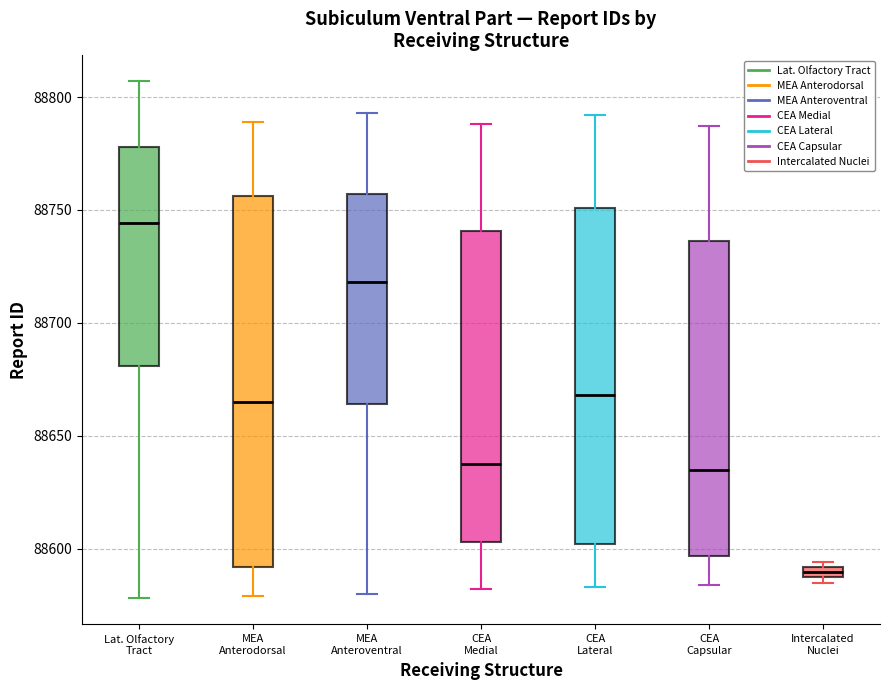

Which box has the highest median line?

Lat. Olfactory Tract